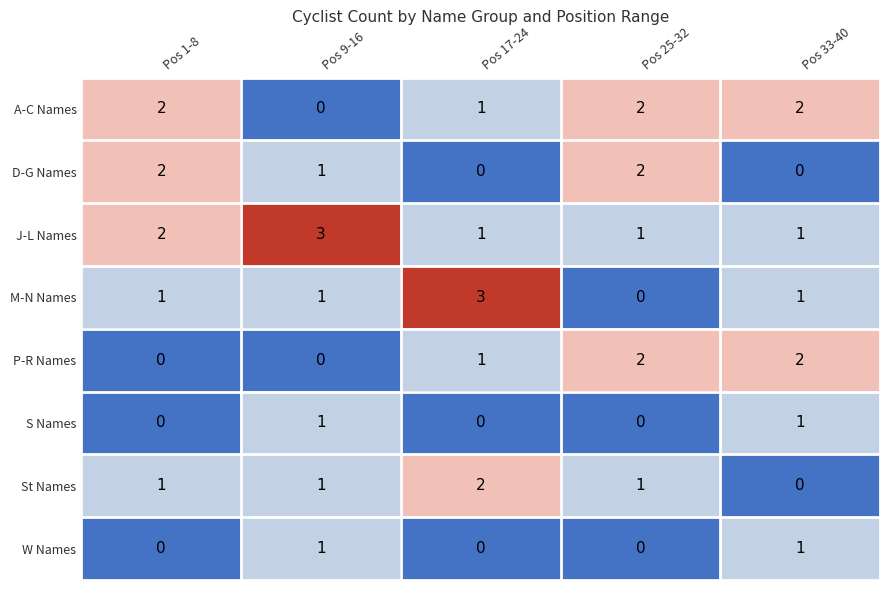

Which series has the largest range (max minus min)?

M-N Names